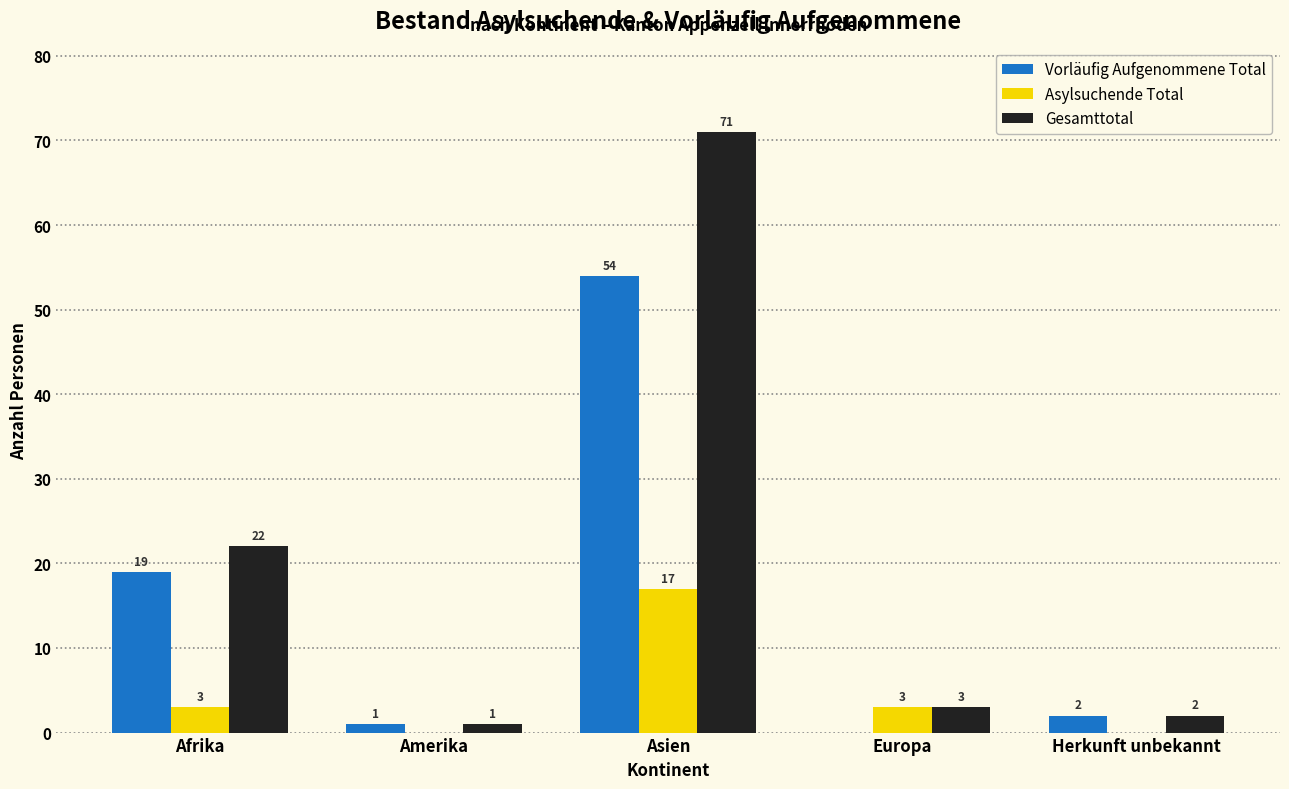

Reading left to right, extract all data points from this chart.

Vorläufig Aufgenommene Total: Afrika=19	Amerika=1	Asien=54	Europa=0	Herkunft unbekannt=2
Asylsuchende Total: Afrika=3	Amerika=0	Asien=17	Europa=3	Herkunft unbekannt=0
Gesamttotal: Afrika=22	Amerika=1	Asien=71	Europa=3	Herkunft unbekannt=2